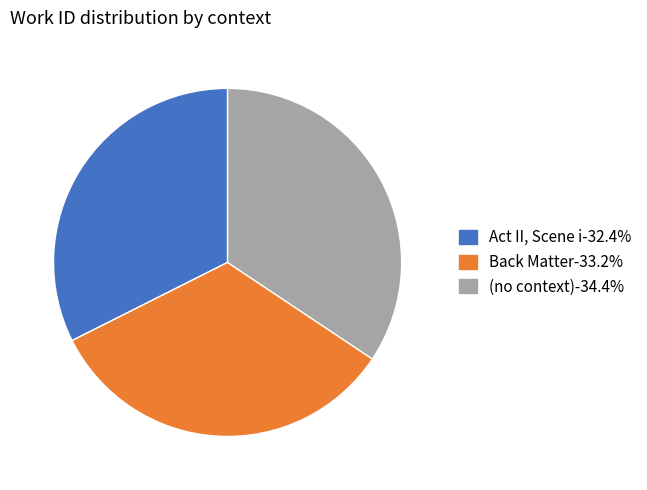

Does Act II, Scene i account for over 50% of the chart?

No